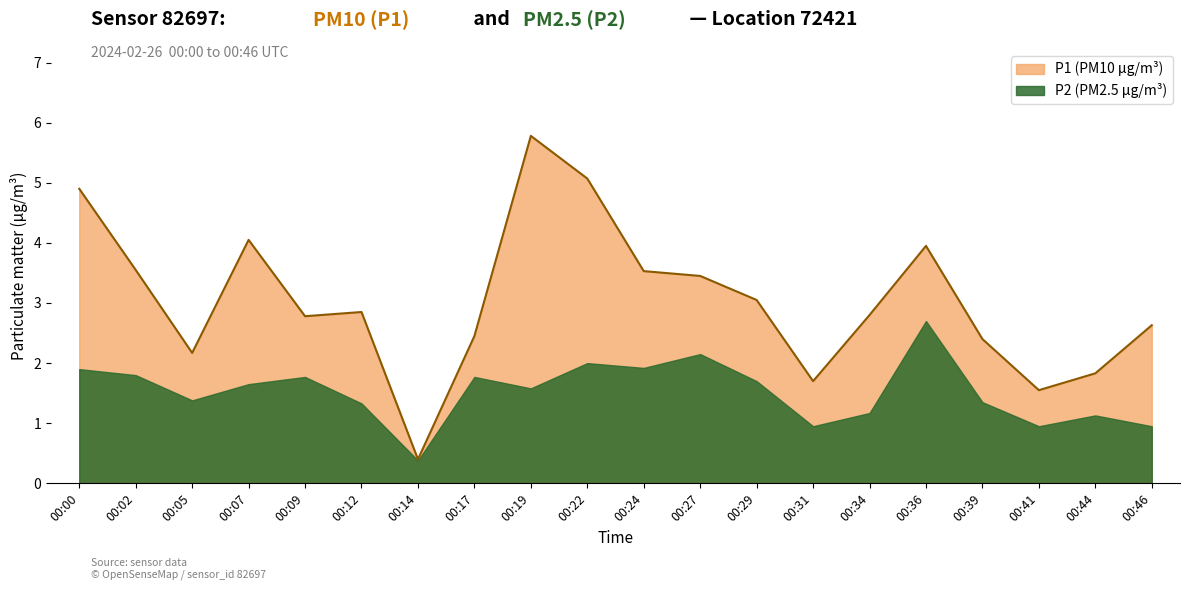

What is the maximum value shown in the chart?

5.8